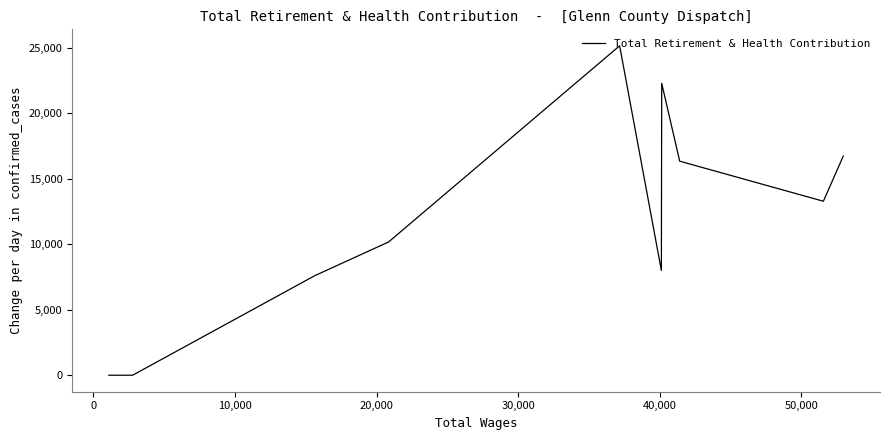

How many interior local peaks (higher than both neighbors) does the data have?

2